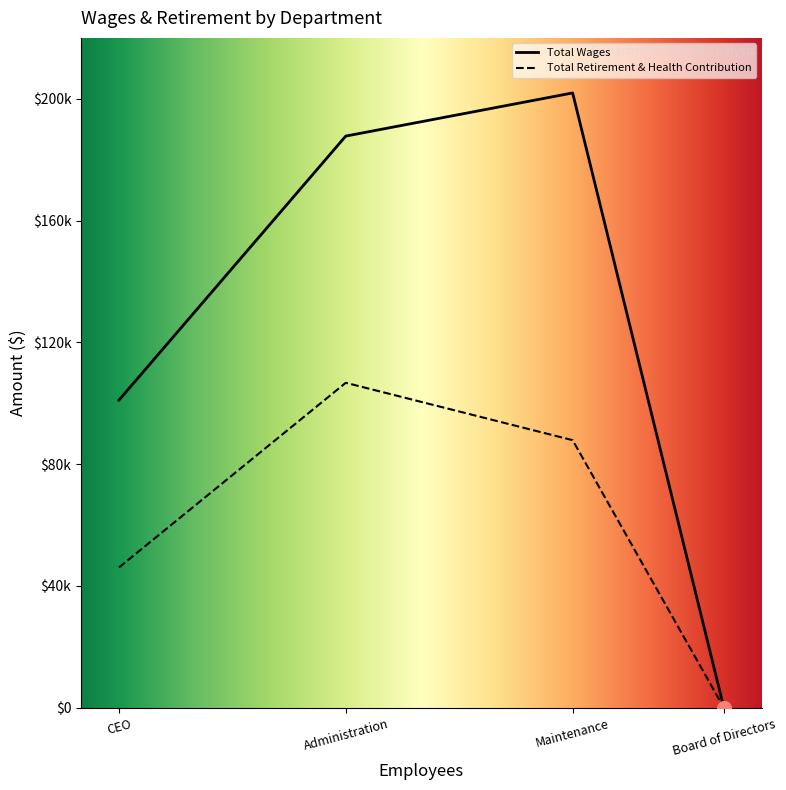

True or false: Total Retirement & Health Contribution has more than 1 interior local peaks.

False